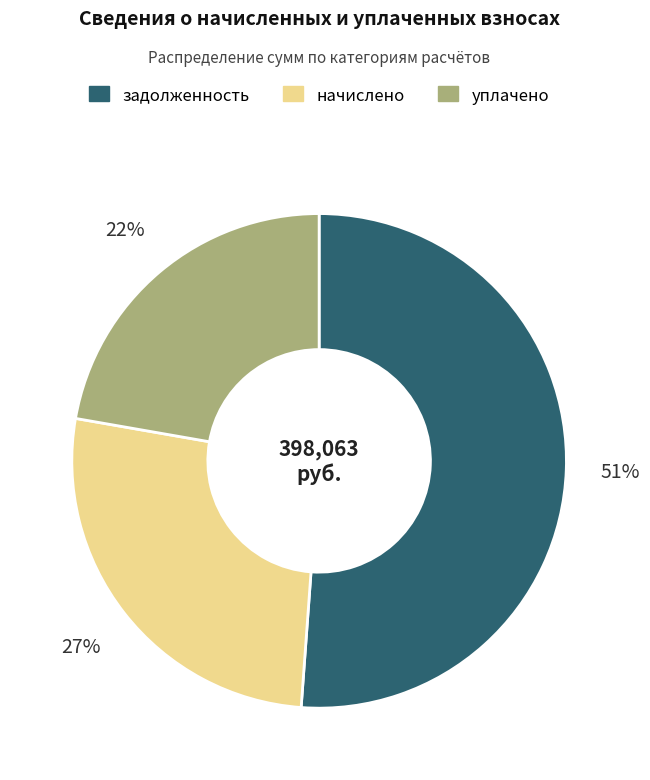

Is there any slice that represents more than half of the pie?

Yes